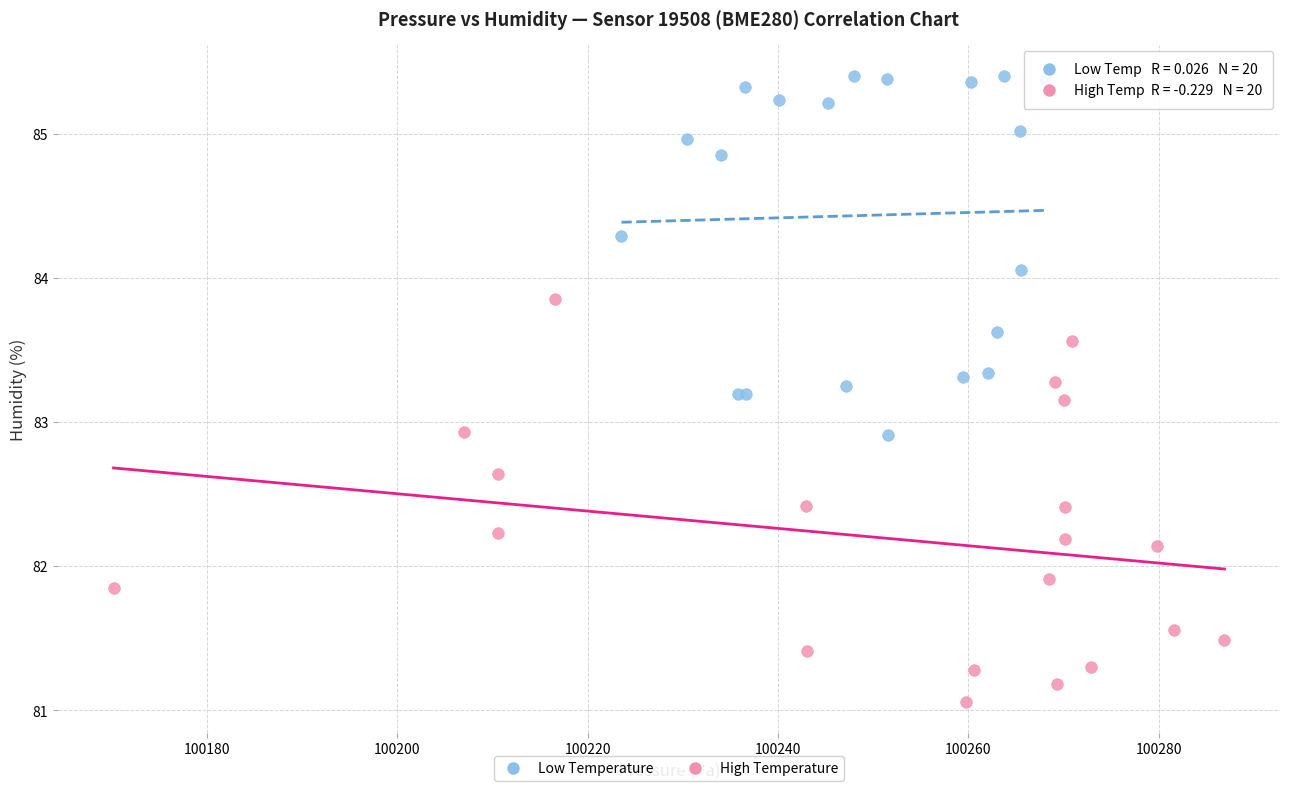

Which series reaches the minimum Y coordinate?

High Temperature